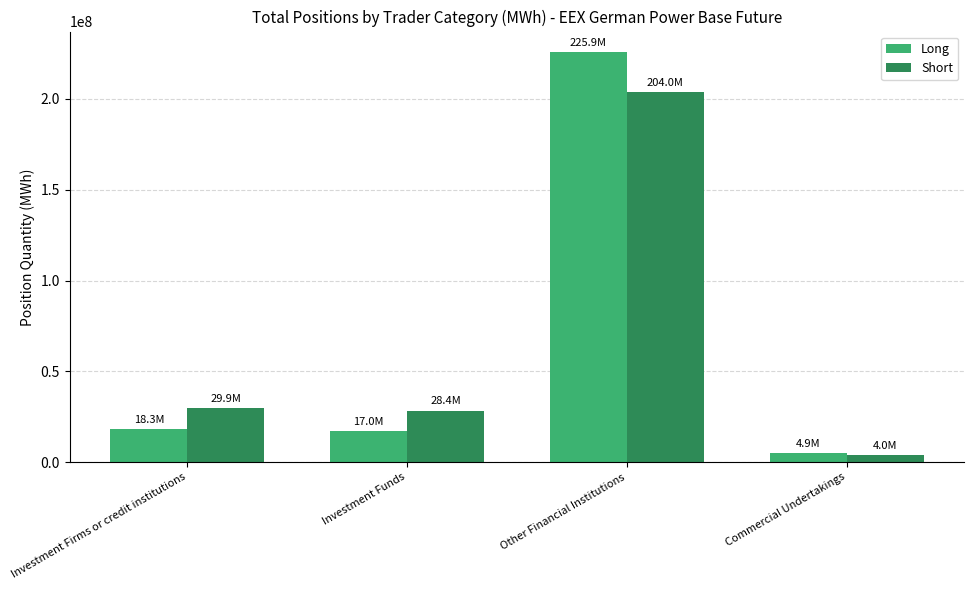

The value of Short at Other Financial Institutions is 64875685.1. True or false?

False